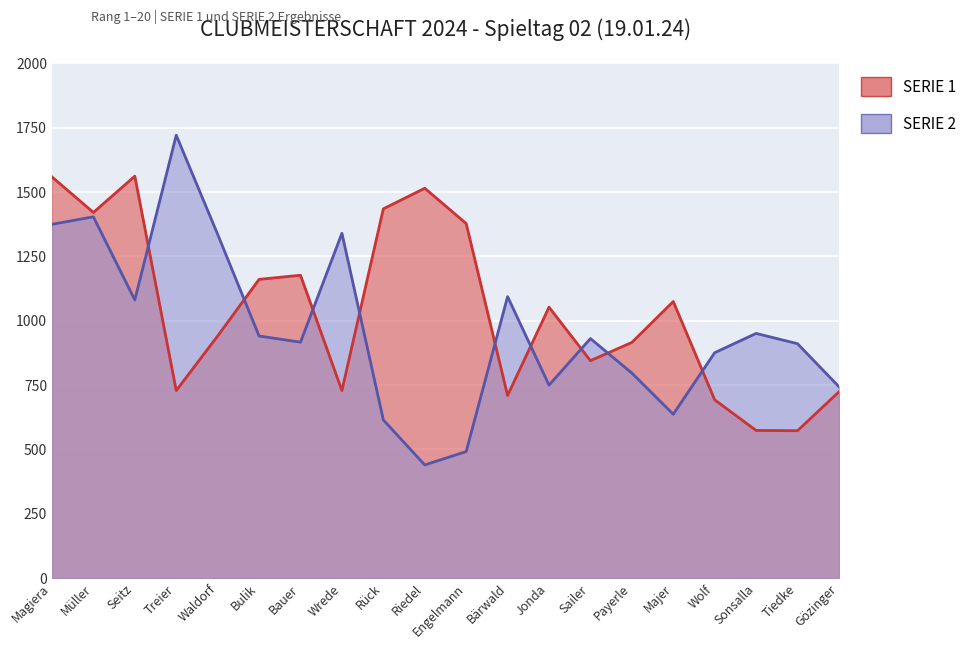

In SERIE 1, how many points are higher than both neighbors (excluding endpoints)?

5